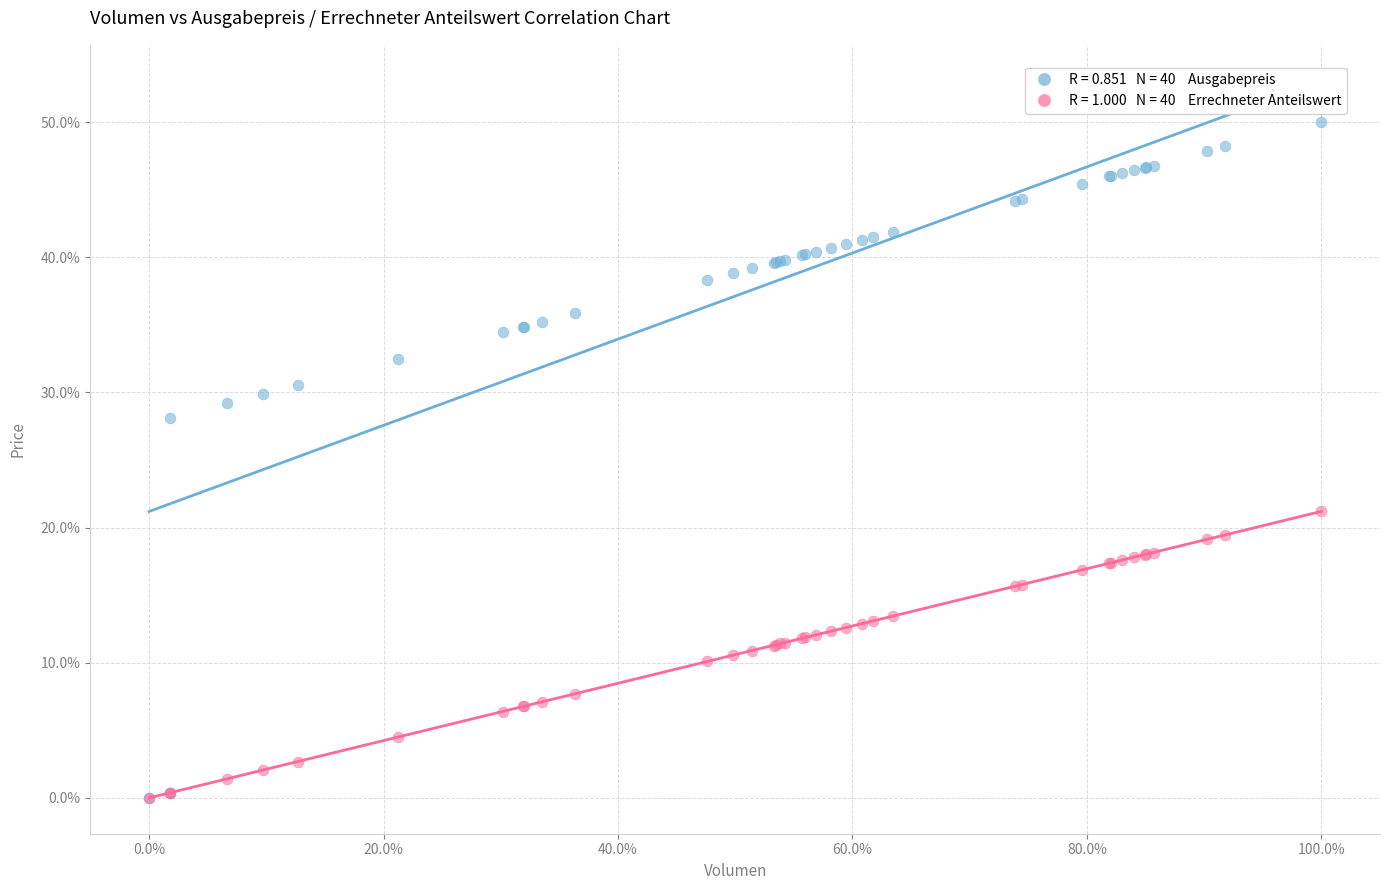

Across all series, what Y value is closest to 25?

28.1